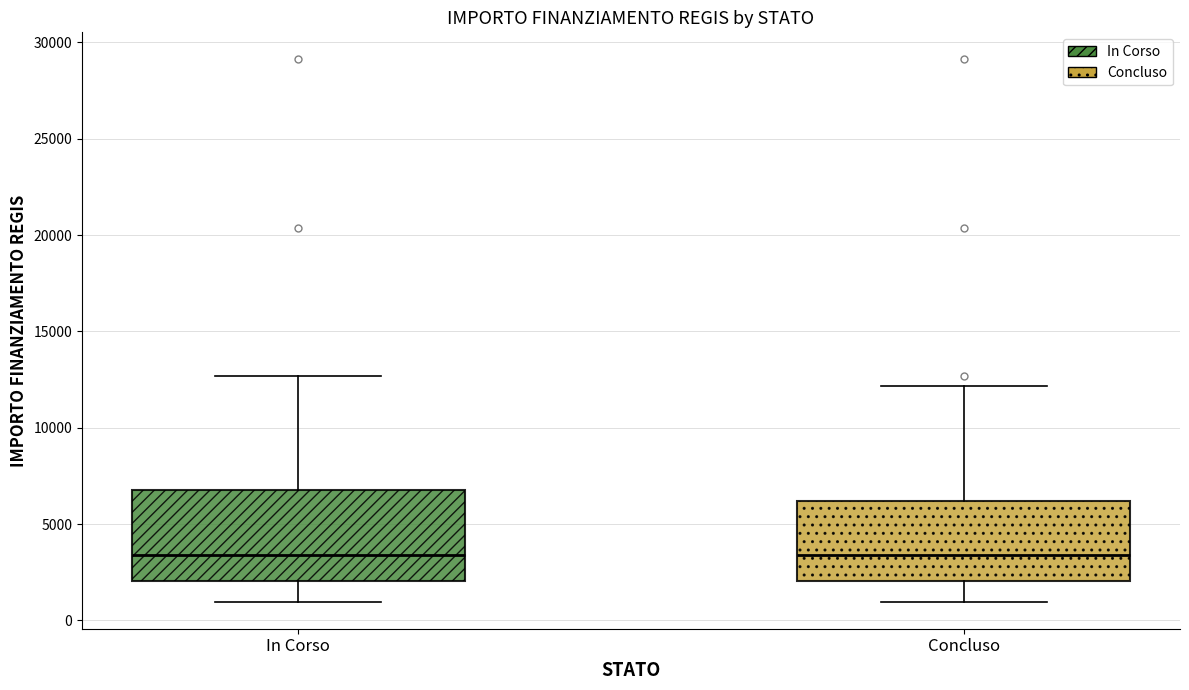

Where does the upper whisker of the box for Concluso end on the y-axis? The values are not printed on the chart, so give them approximately, as read against the axis.

12000